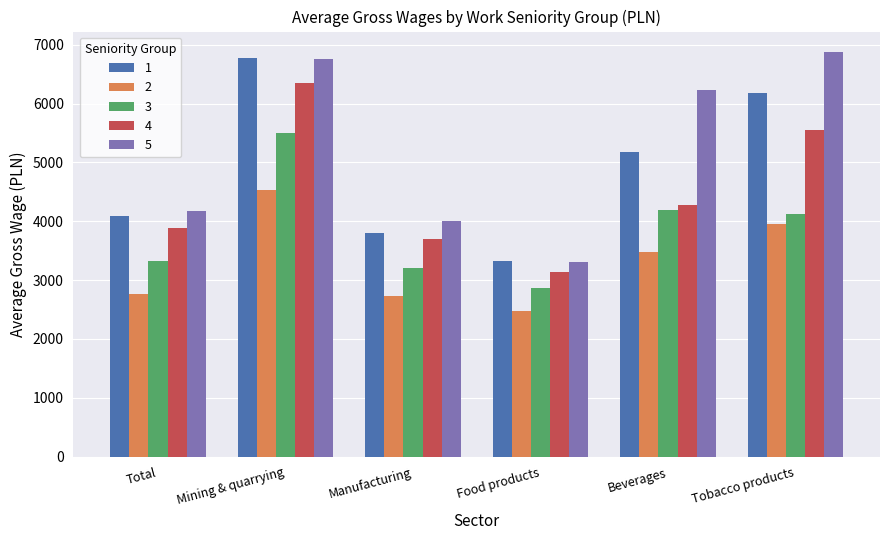

What are all the series names shown in the legend?

1, 2, 3, 4, 5